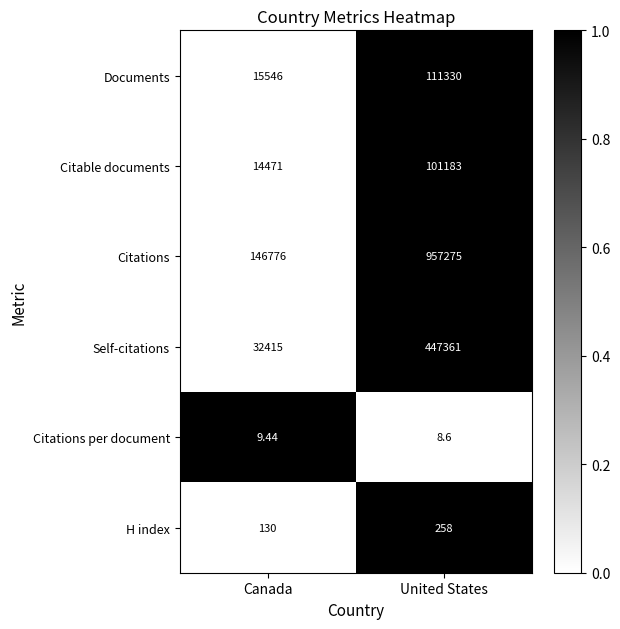

What is the total value across all series at United States?

1617415.6